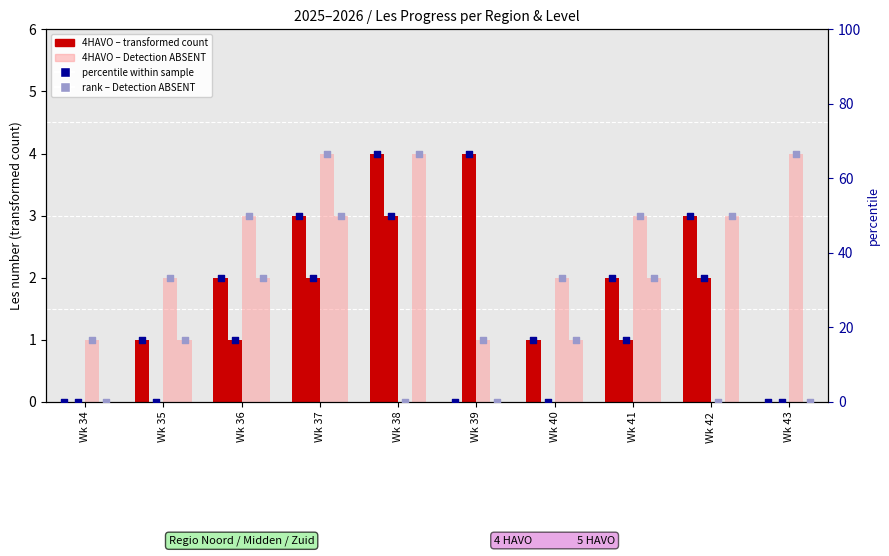

At how many categories does at least one series exceed 2?

7